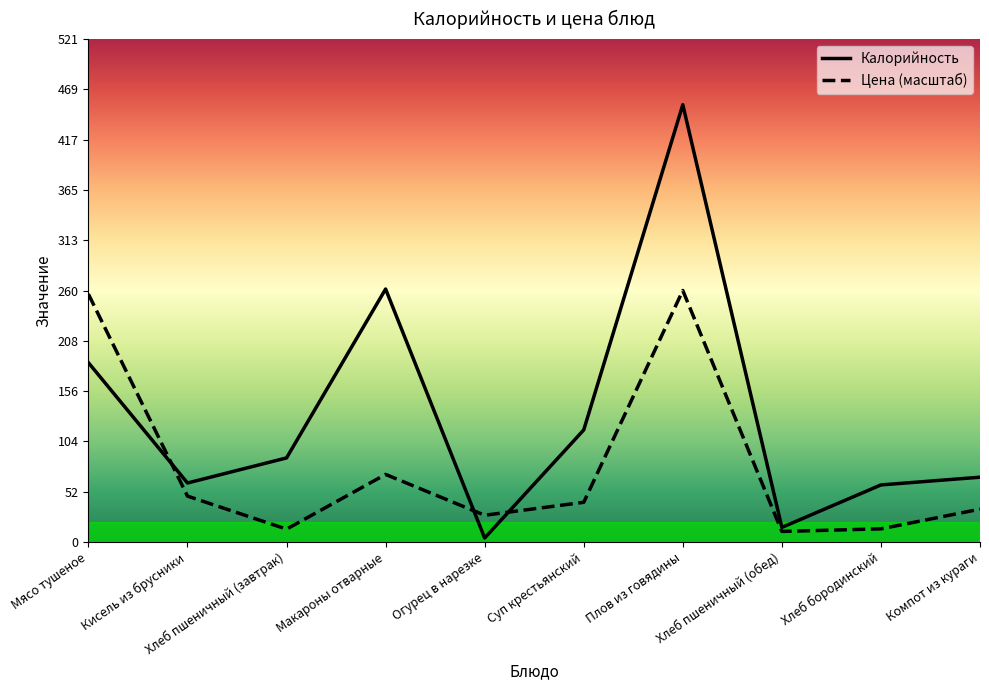

What is the total value across all series at Хлеб пшеничный (завтрак)?

100.2